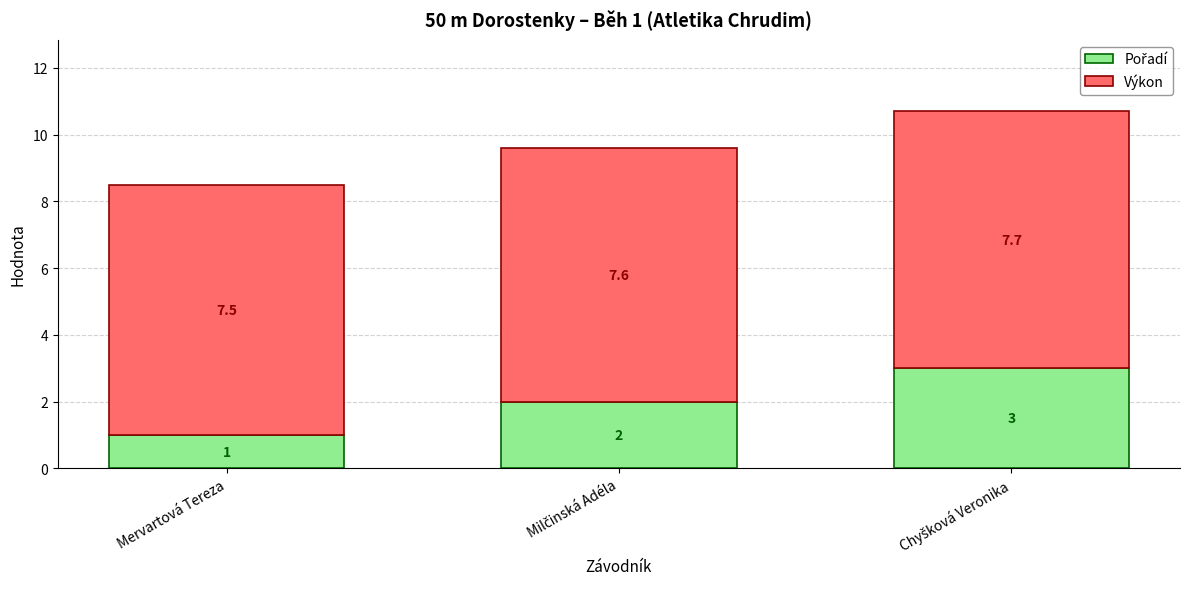

Does the chart contain stacked bars?

Yes